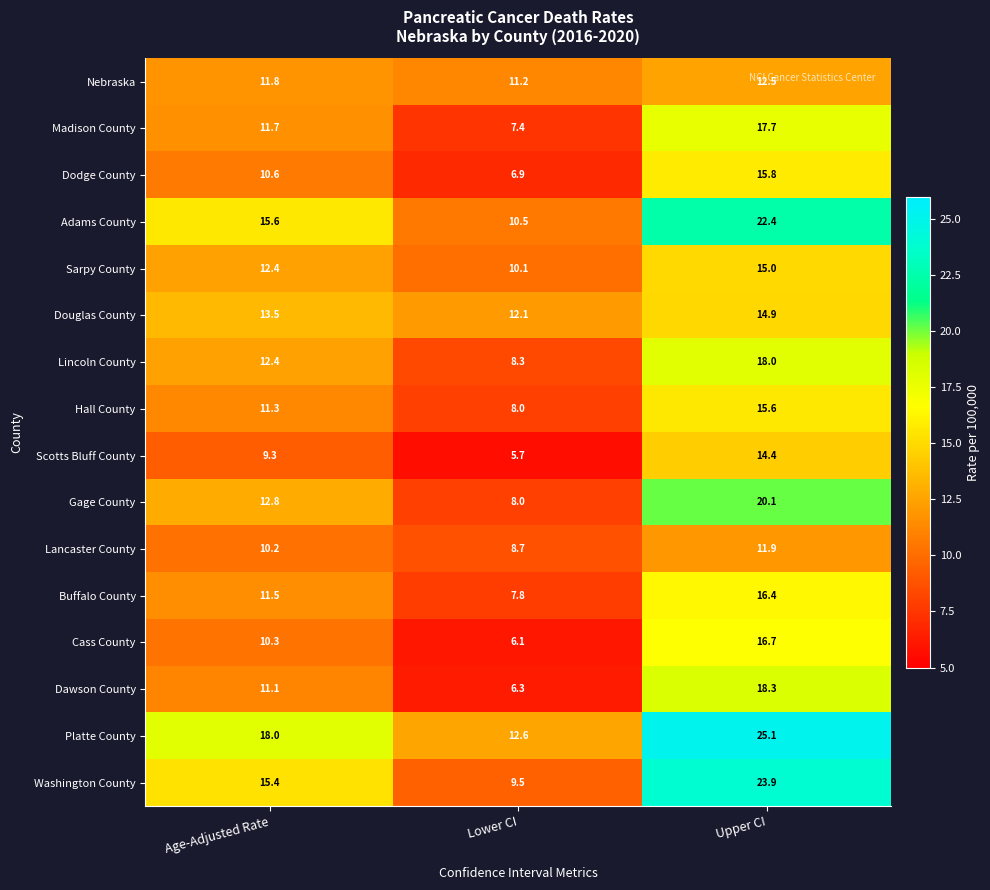

At which label does Douglas County reach its peak?

Upper CI